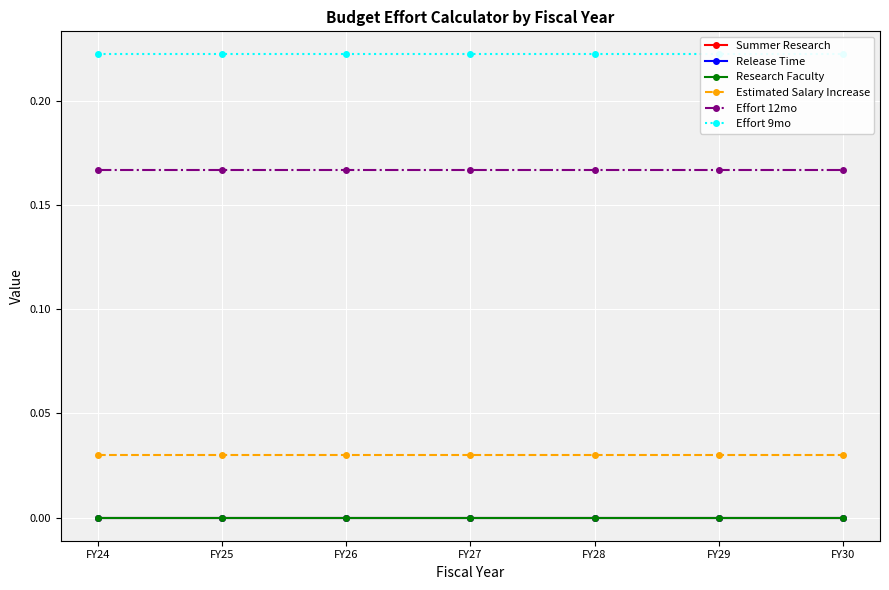

Where is Summer Research nearest to the value 0?

FY24